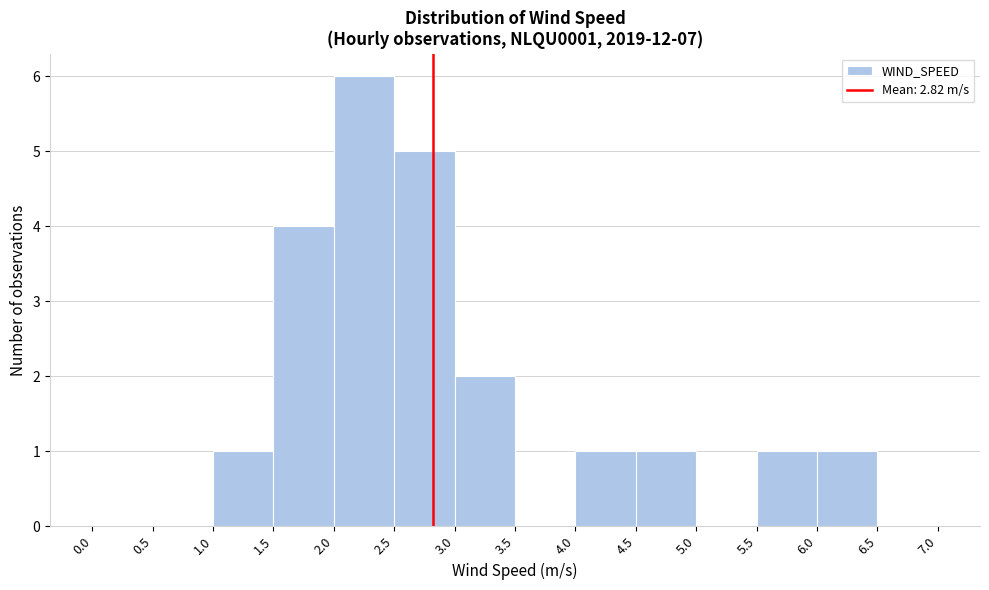

How tall is the bar that spans 4.5 to 5.0 on the x-axis? The values are not printed on the chart, so give them approximately, as read against the axis.

1